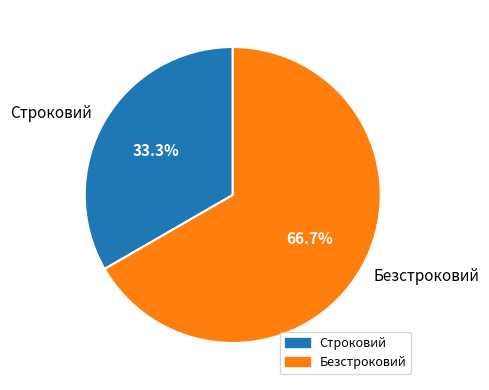

Between Строковий and Безстроковий, which is larger?

Безстроковий